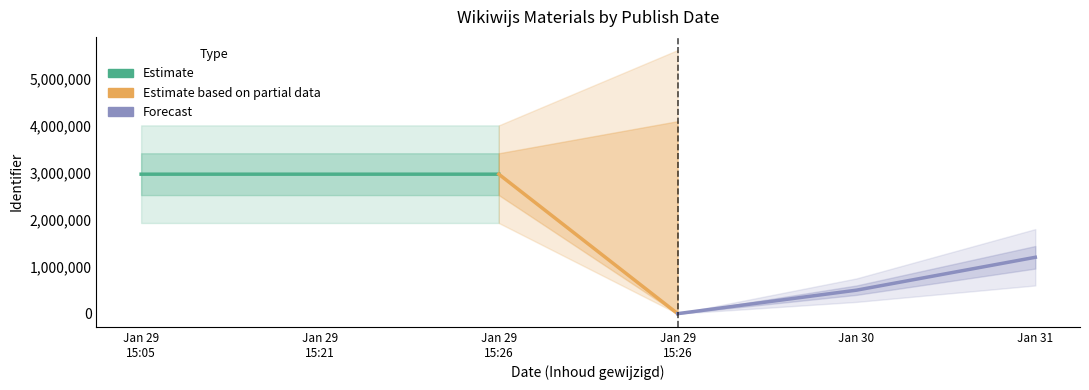

Where does the data first go above 2969319?

2017-01-29 15:21:00